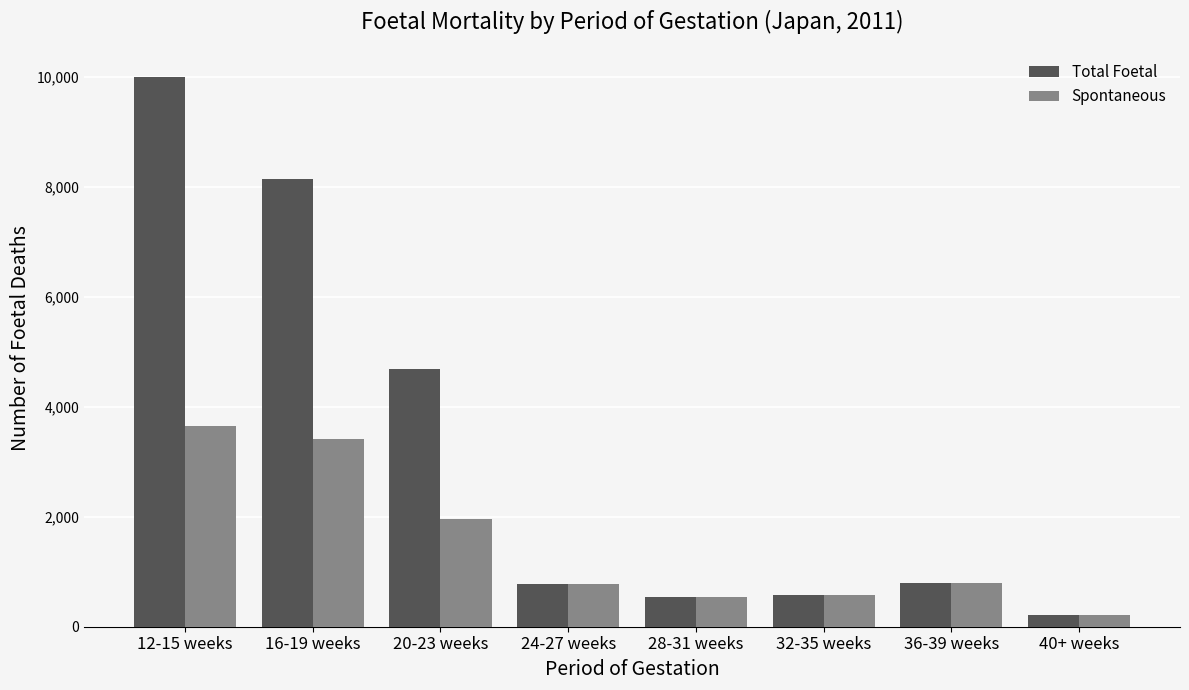

Is the value of Spontaneous at 28-31 weeks greater than the value of Total Foetal at 36-39 weeks?

No